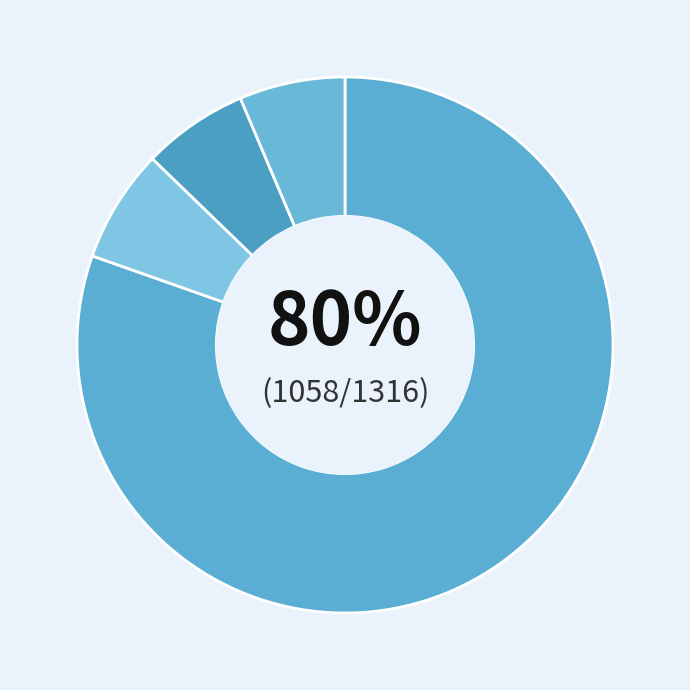

Is there any slice that represents more than half of the pie?

Yes